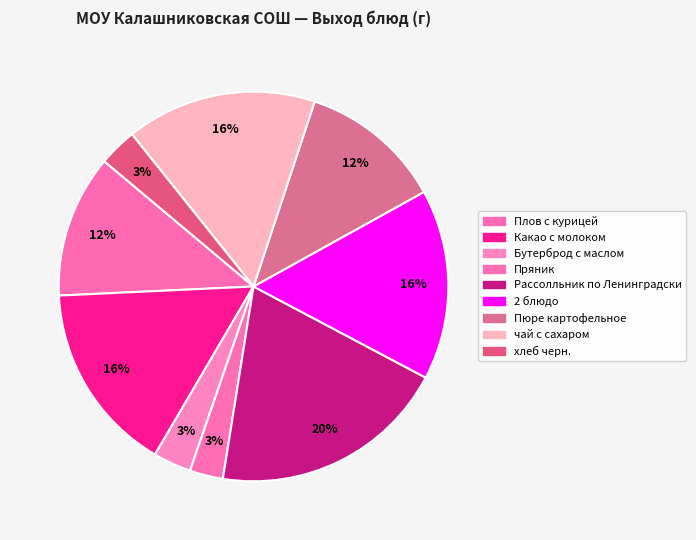

How many segments does this pie chart have?

9